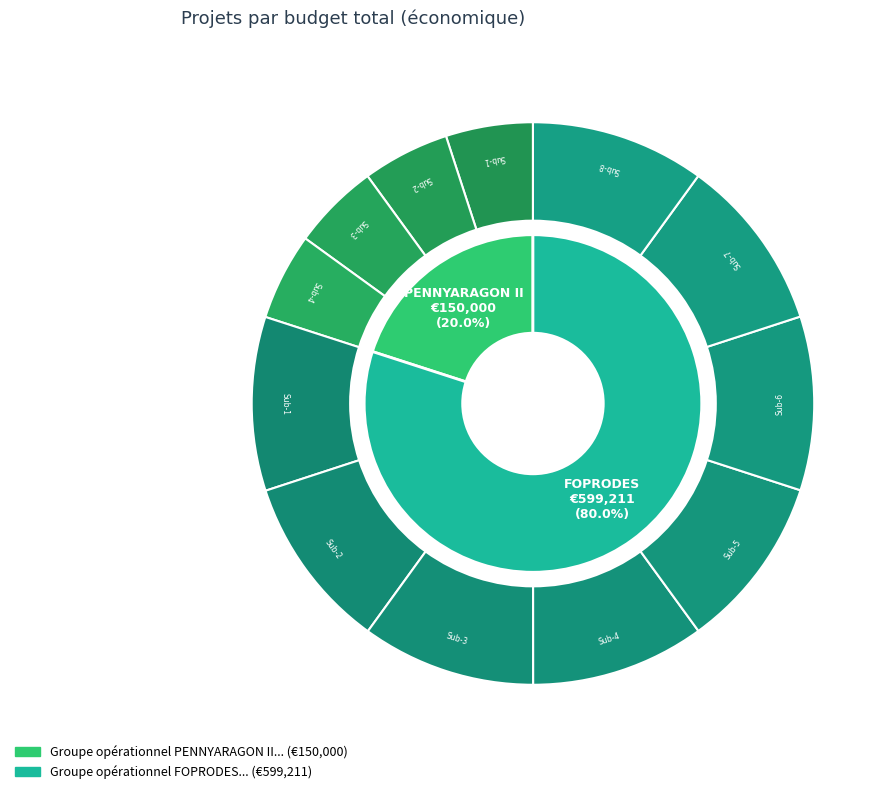

Is it true that FOPRODES is 80% of the pie?

True